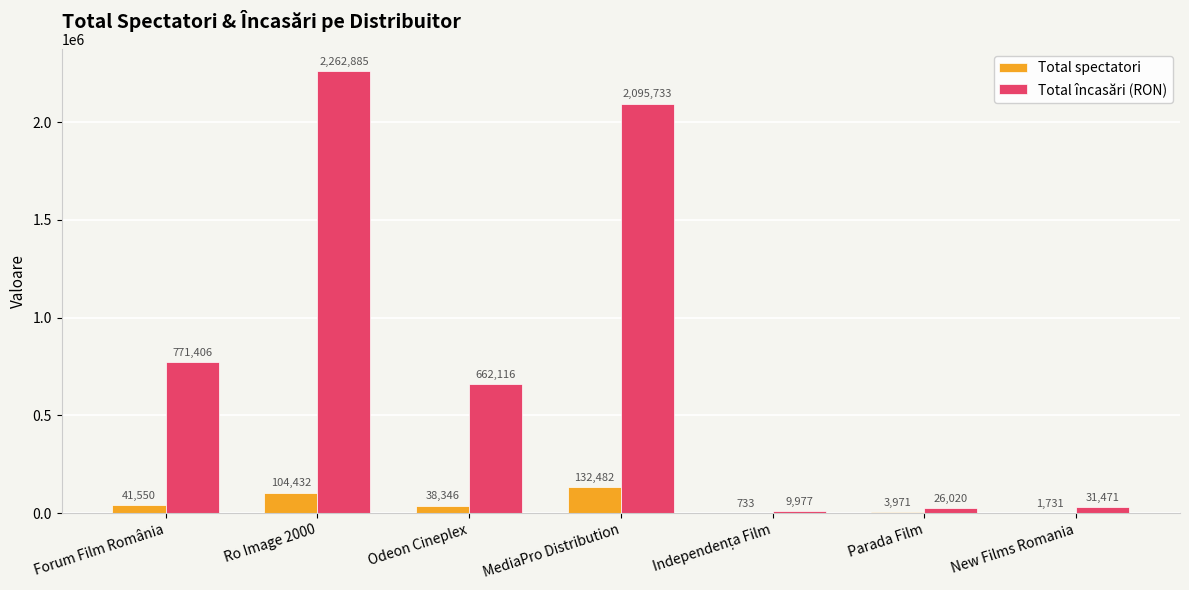

Reading right to left, list all the values displayed in this chart.

Total spectatori: 1731	3971	733	132482	38346	104432	41550
Total încasări (RON): 31471	26020	9977	2095733	662116	2262885	771406